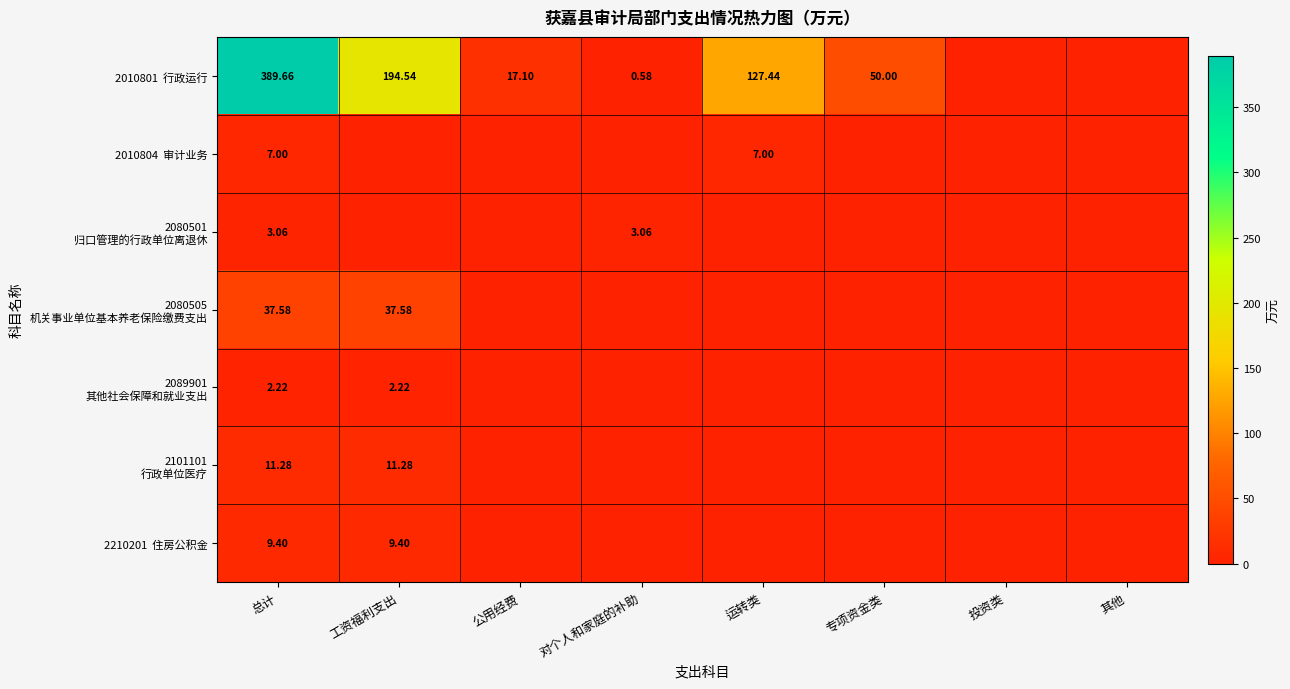

What is the maximum value for 2089901 其他社会保障和就业支出?

2.2